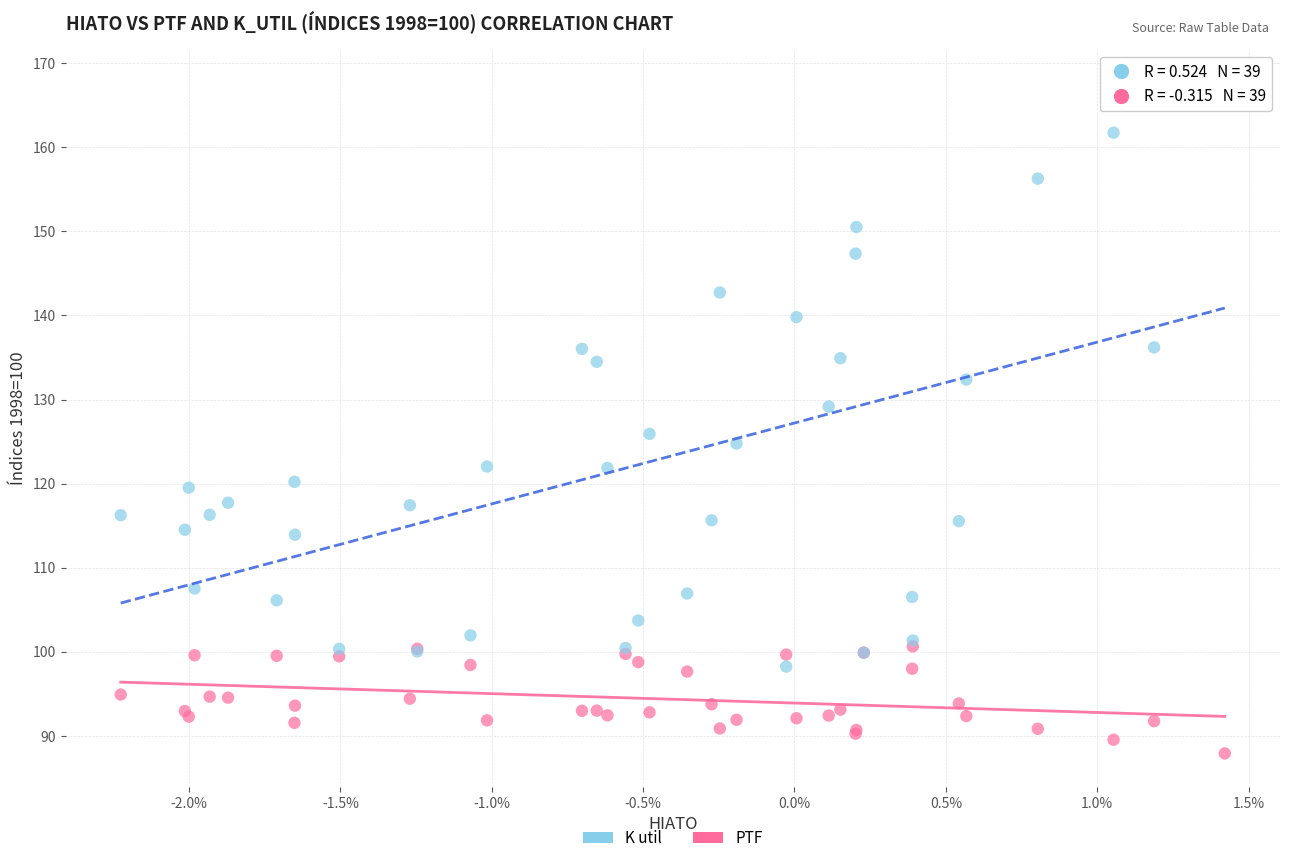

Across all series, what Y value is closest to 127?

125.9